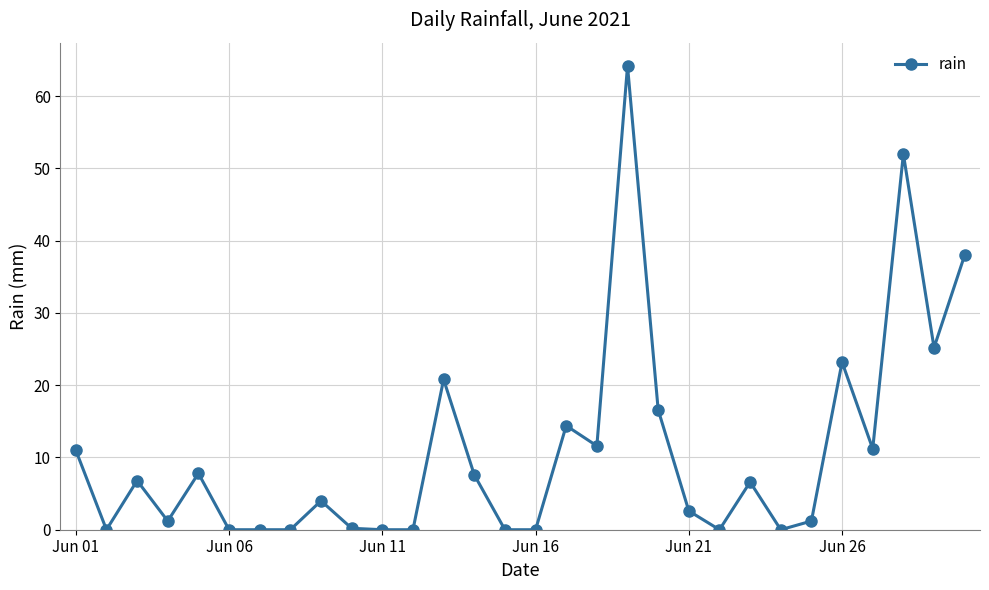

How many lines are shown in the chart?

1